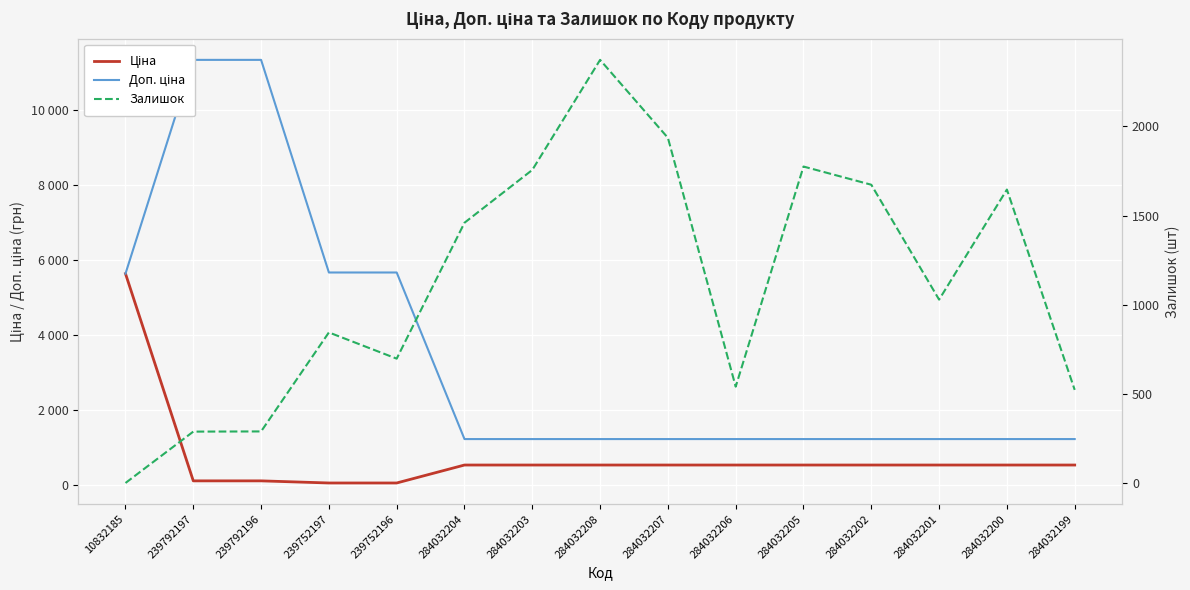

What is the value of the Залишок point at the 14th from the left?

1646.0